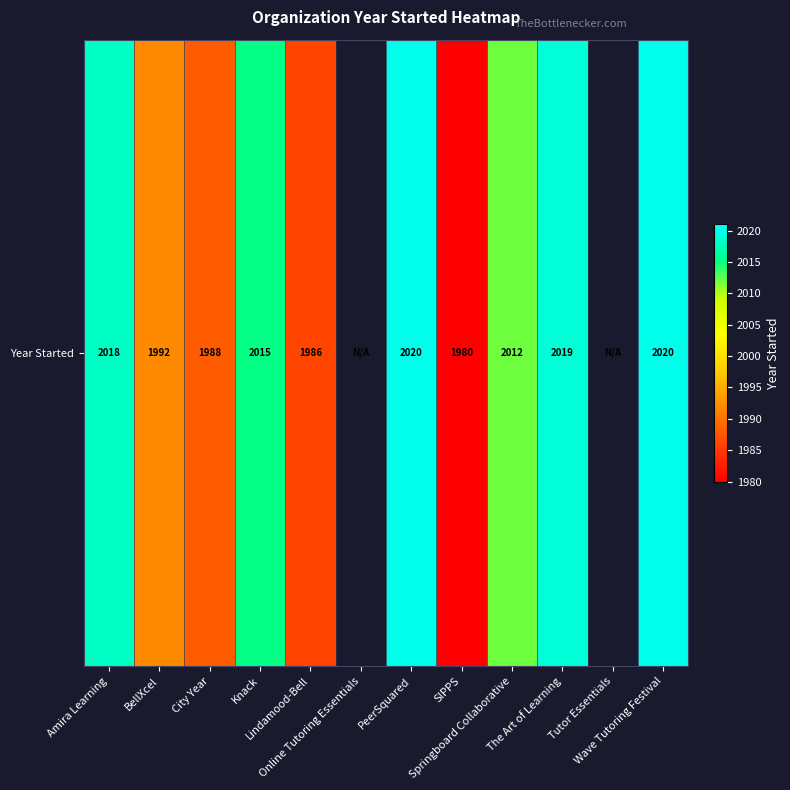

Read the value at Springboard Collaborative.

2012.0